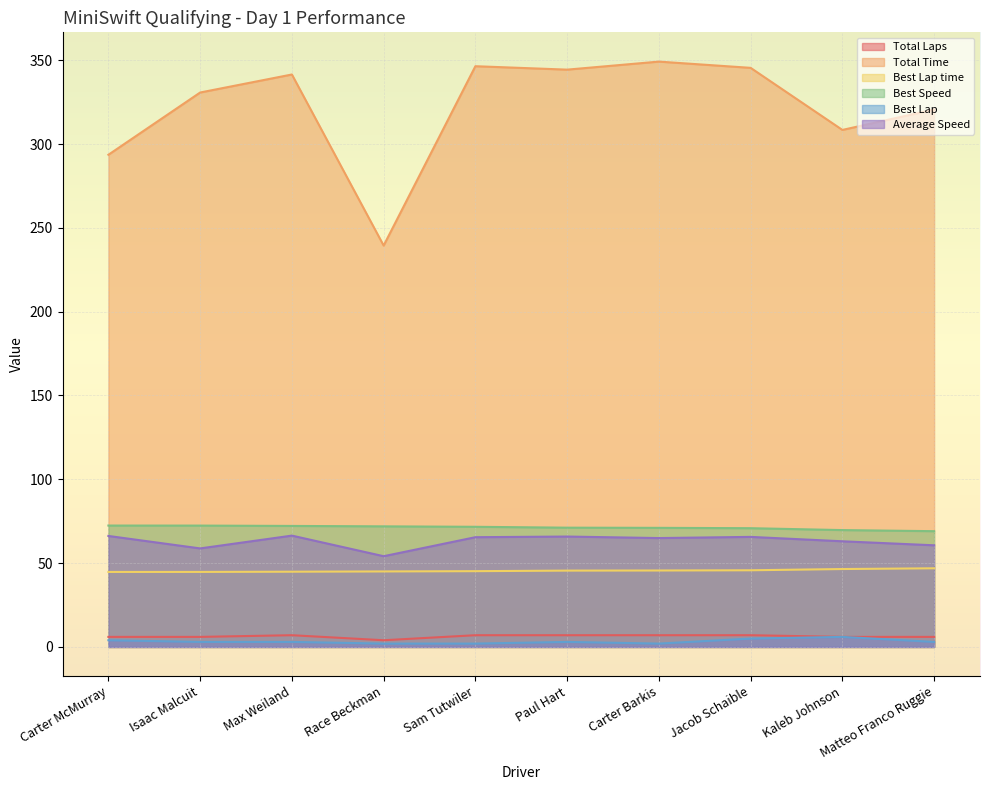

Reading left to right, list all the values displayed in this chart.

Total Laps: Carter McMurray=6.0	Isaac Malcuit=6.0	Max Weiland=7.0	Race Beckman=4.0	Sam Tutwiler=7.0	Paul Hart=7.0	Carter Barkis=7.0	Jacob Schaible=7.0	Kaleb Johnson=6.0	Matteo Franco Ruggie=6.0
Total Time: Carter McMurray=293.6	Isaac Malcuit=330.7	Max Weiland=341.5	Race Beckman=239.4	Sam Tutwiler=346.4	Paul Hart=344.4	Carter Barkis=349.2	Jacob Schaible=345.4	Kaleb Johnson=308.4	Matteo Franco Ruggie=320.6
Best Lap time: Carter McMurray=44.7	Isaac Malcuit=44.8	Max Weiland=44.9	Race Beckman=45.0	Sam Tutwiler=45.2	Paul Hart=45.5	Carter Barkis=45.6	Jacob Schaible=45.7	Kaleb Johnson=46.5	Matteo Franco Ruggie=46.9
Best Speed: Carter McMurray=72.4	Isaac Malcuit=72.4	Max Weiland=72.2	Race Beckman=71.9	Sam Tutwiler=71.7	Paul Hart=71.1	Carter Barkis=71.0	Jacob Schaible=70.8	Kaleb Johnson=69.7	Matteo Franco Ruggie=69.1
Best Lap: Carter McMurray=4.0	Isaac Malcuit=3.0	Max Weiland=3.0	Race Beckman=2.0	Sam Tutwiler=2.0	Paul Hart=3.0	Carter Barkis=2.0	Jacob Schaible=5.0	Kaleb Johnson=6.0	Matteo Franco Ruggie=3.0
Average Speed: Carter McMurray=66.2	Isaac Malcuit=58.8	Max Weiland=66.4	Race Beckman=54.1	Sam Tutwiler=65.5	Paul Hart=65.9	Carter Barkis=65.0	Jacob Schaible=65.7	Kaleb Johnson=63.0	Matteo Franco Ruggie=60.6